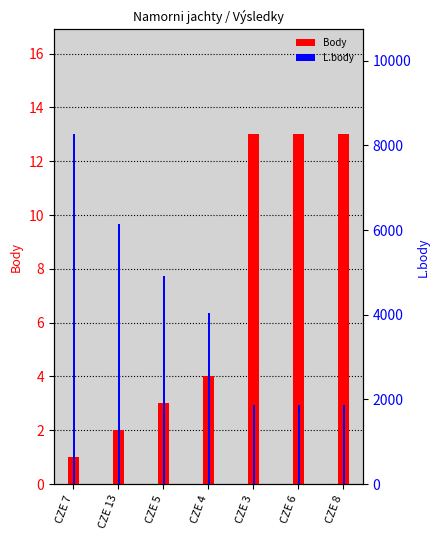

Does the chart contain any negative values?

No